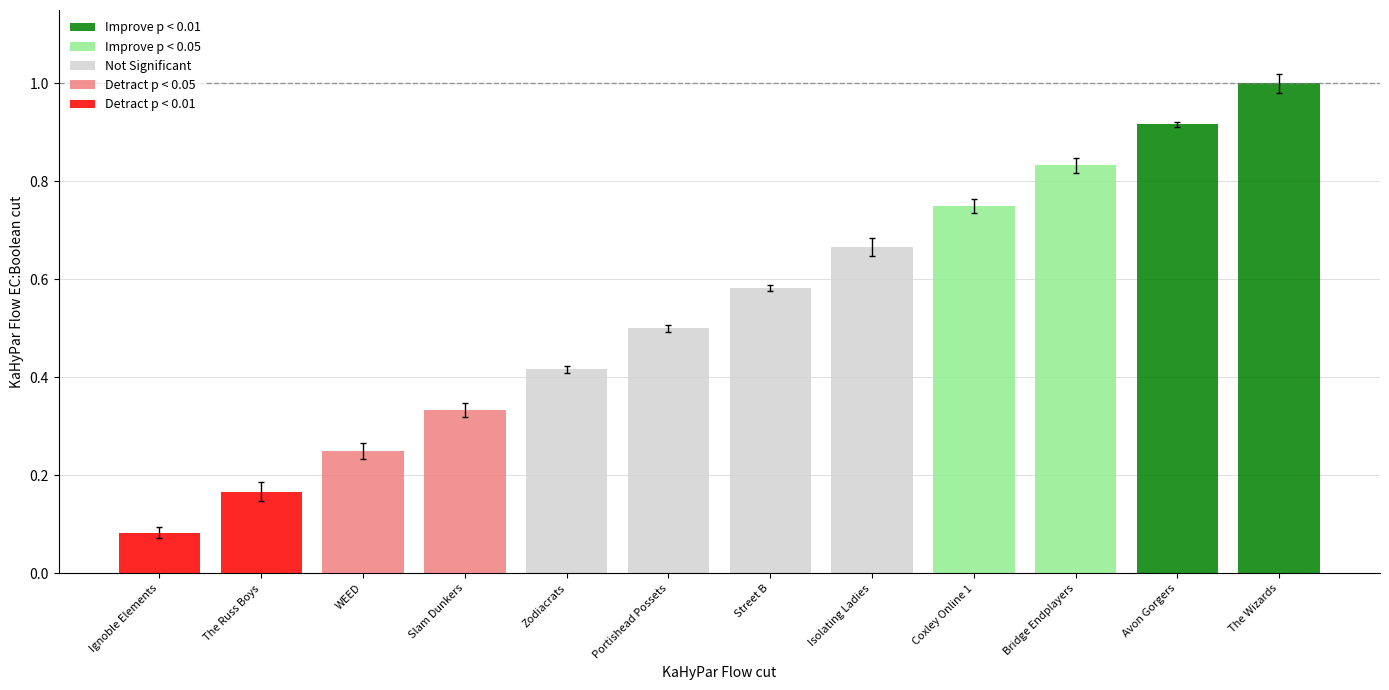

List the labels in order of value, largest first.

The Wizards, Avon Gorgers, Bridge Endplayers, Coxley Online 1, Isolating Ladies, Street B, Portishead Possets, Zodiacrats, Slam Dunkers, WEED, The Russ Boys, Ignoble Elements